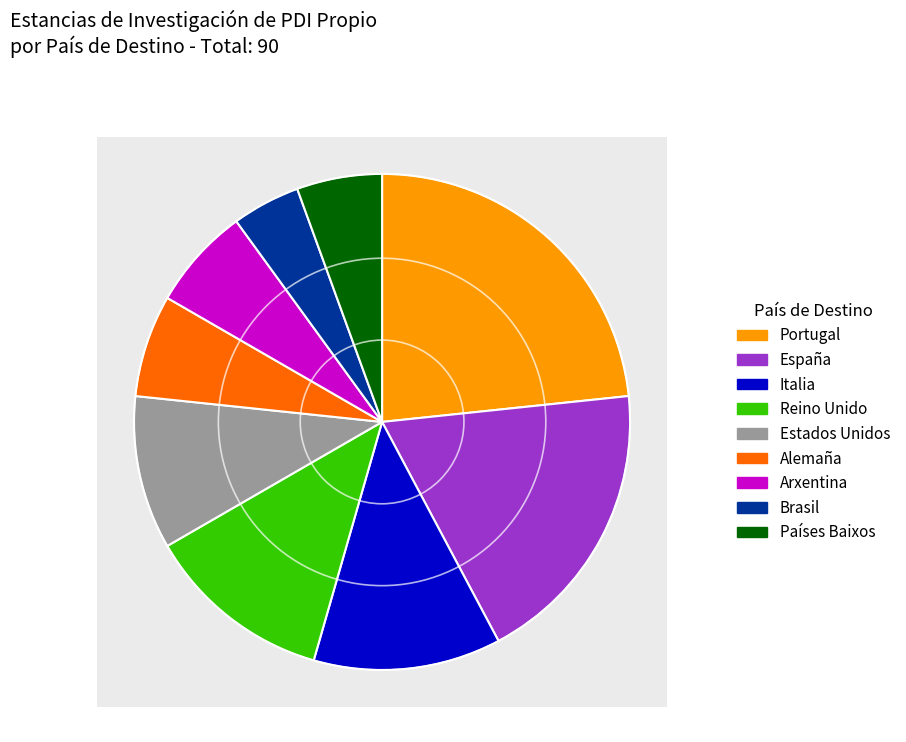

Which category has the biggest portion of the pie?

Portugal